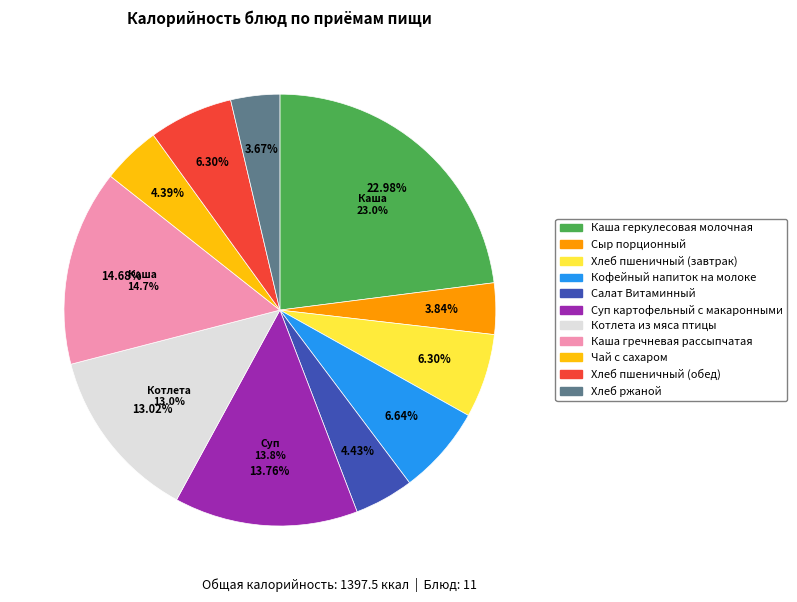

Approximately how many times larger is the value at Хлеб пшеничный (завтрак) compared to Салат Витаминный?

1.4